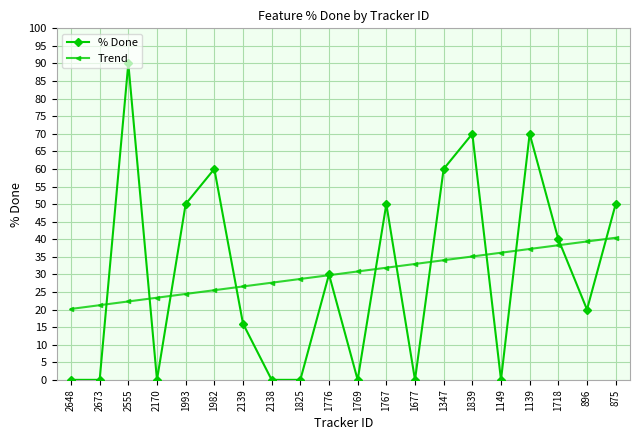

Reading right to left, transcribe all the data shown in this chart.

% Done: 875=50.0	896=20.0	1718=40.0	1139=70.0	1149=0.0	1839=70.0	1347=60.0	1677=0.0	1767=50.0	1769=0.0	1776=30.0	1825=0.0	2138=0.0	2139=16.0	1982=60.0	1993=50.0	2170=0.0	2555=90.0	2673=0.0	2648=0.0
Trend: 875=40.4	896=39.4	1718=38.3	1139=37.2	1149=36.2	1839=35.1	1347=34.0	1677=33.0	1767=31.9	1769=30.8	1776=29.8	1825=28.7	2138=27.6	2139=26.6	1982=25.5	1993=24.4	2170=23.4	2555=22.3	2673=21.2	2648=20.2